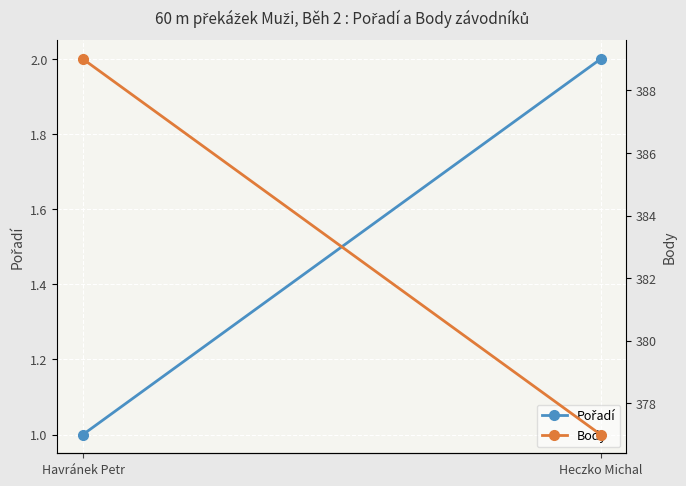

What is the label of the 2nd point from the right?

Havránek Petr